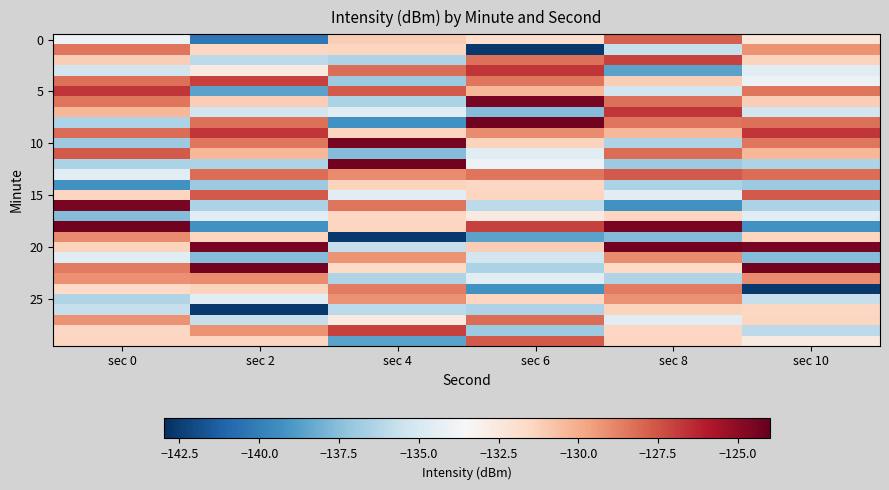

What is the spread (max minus min) of values at sec 2?

18.3